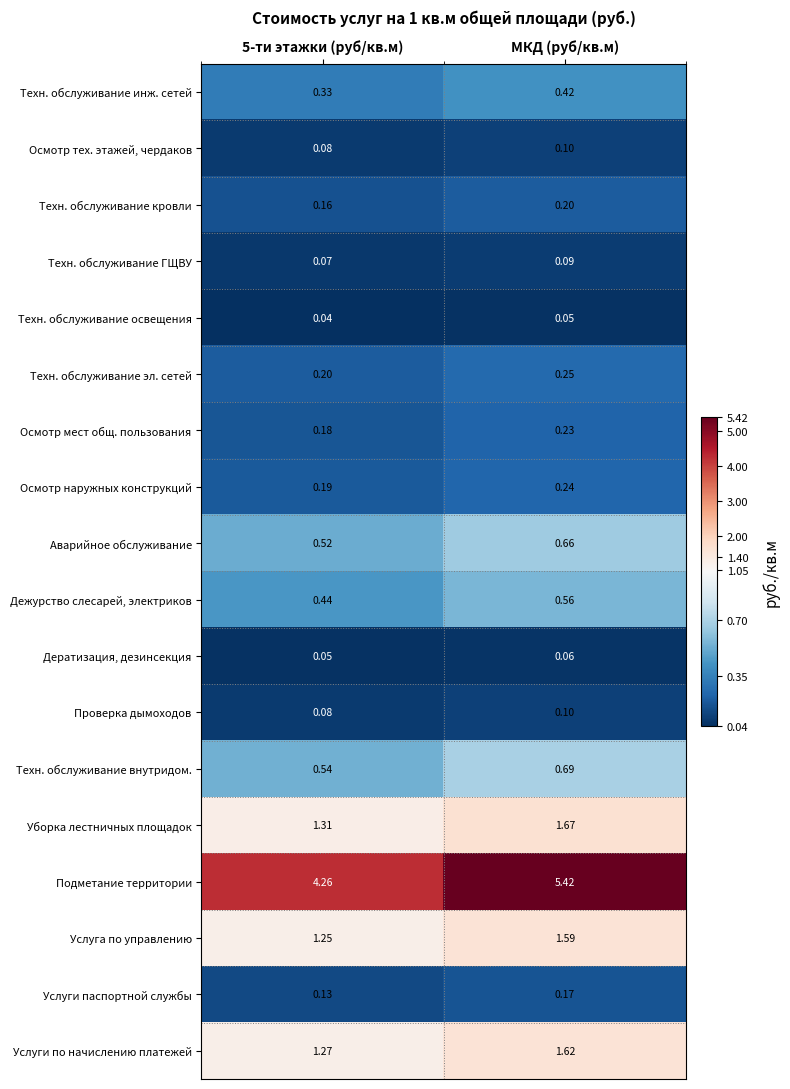

Which series has the widest spread of values?

Подметание территории